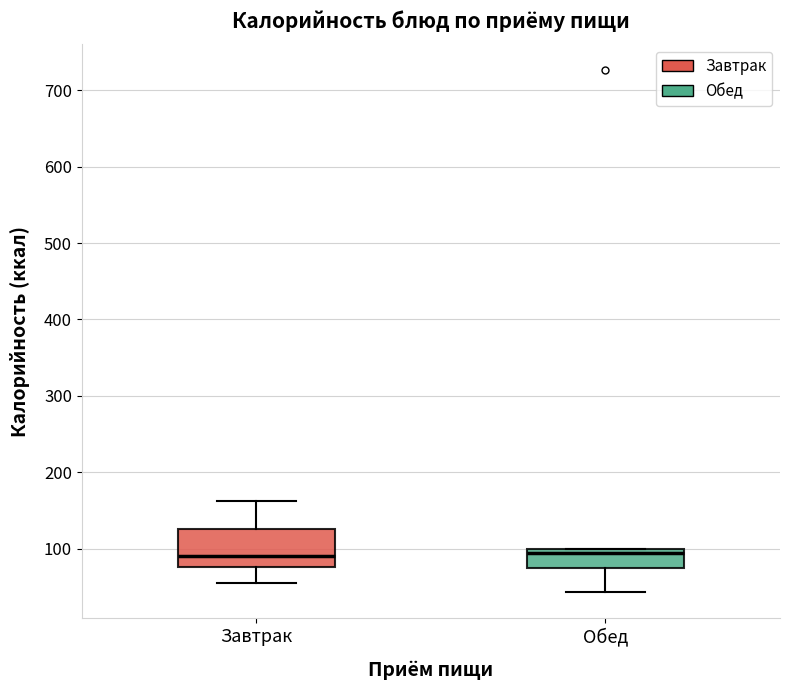

Reading left to right, transcribe this box plot: for each box, give where its median line is, the range the box spans, and where its two whiskers end, as read against the y-axis. The values are not printed on the chart, so give them approximately, as read against the axis.

Завтрак: median 90, box 80 to 130, whiskers 60 to 160
Обед: median 90, box 80 to 100, whiskers 40 to 100